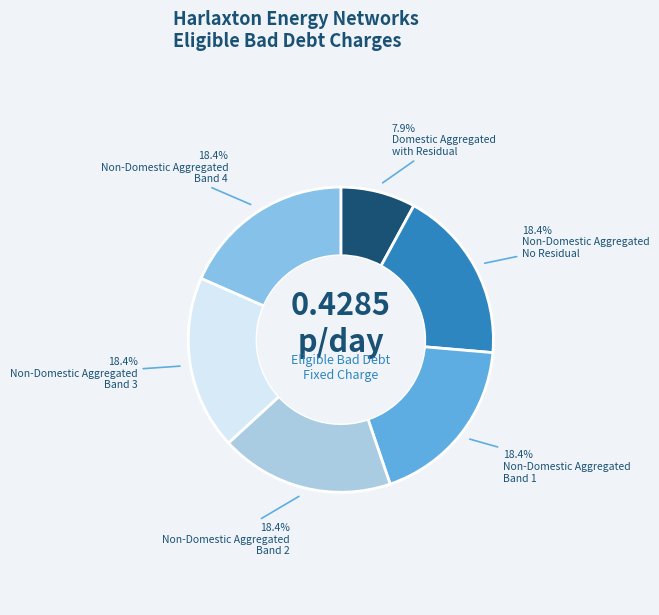

How many segments does this pie chart have?

6